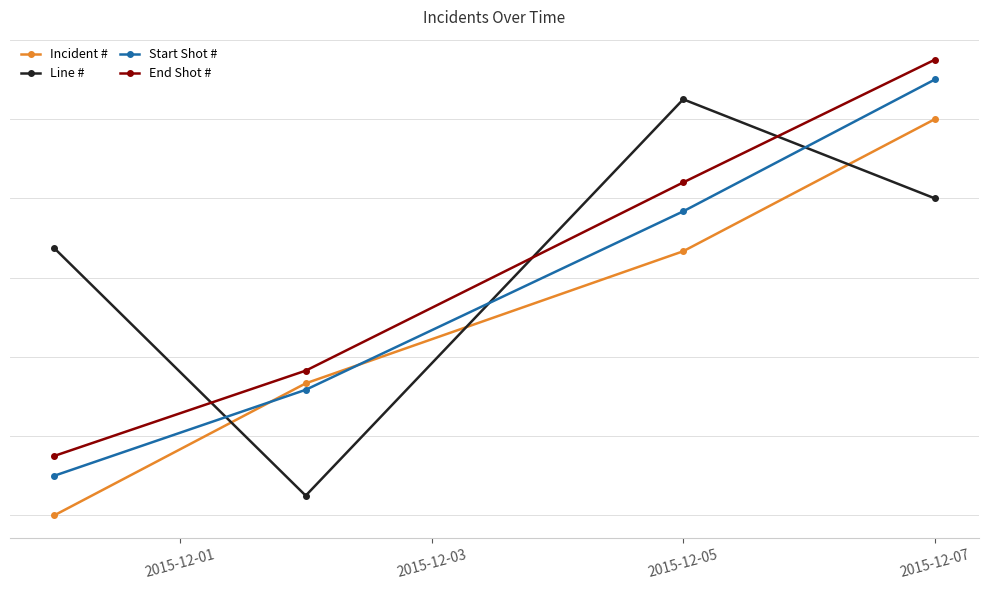

What are all the series names shown in the legend?

Incident #, Line #, Start Shot #, End Shot #